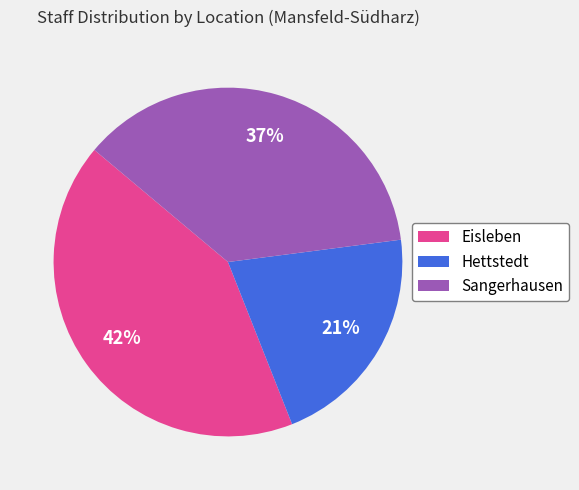

Is Sangerhausen the majority of the pie?

No